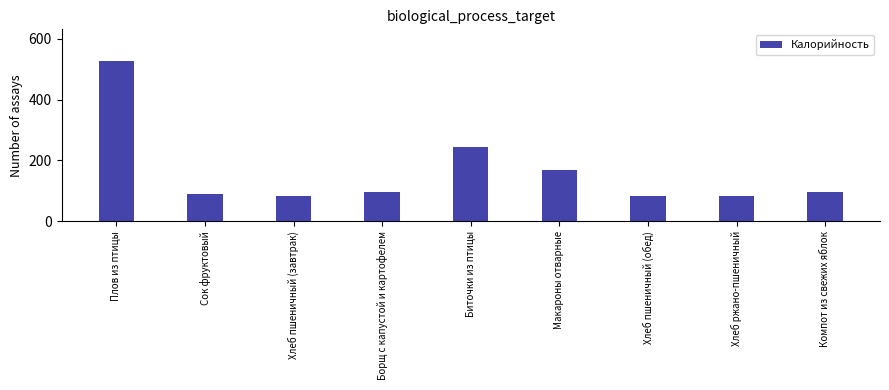

What position from the right is Биточки из птицы?

5